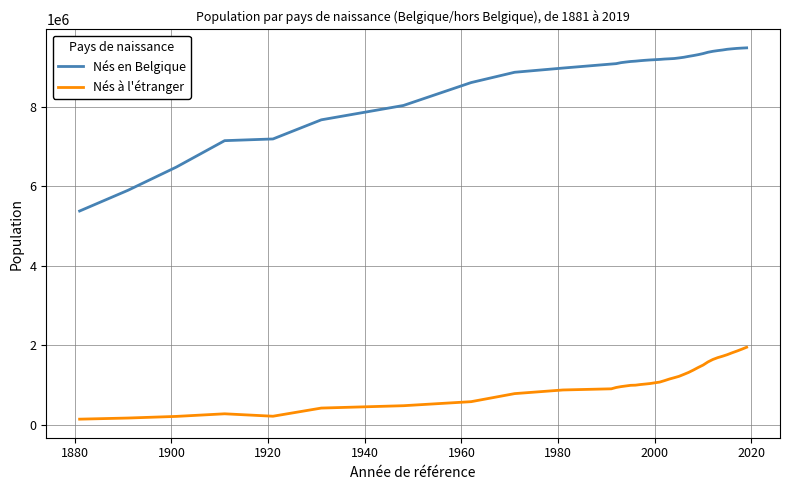

List the series in order of their overall mean, highest first.

Nés en Belgique, Nés à l'étranger